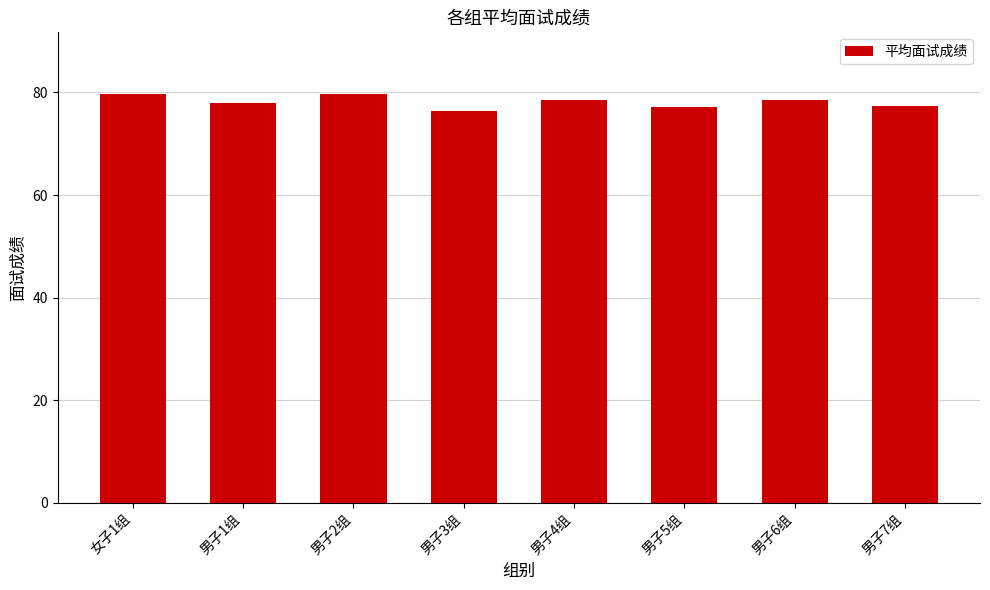

The chart shows a value of 78.0 at 男子1组. True or false?

True